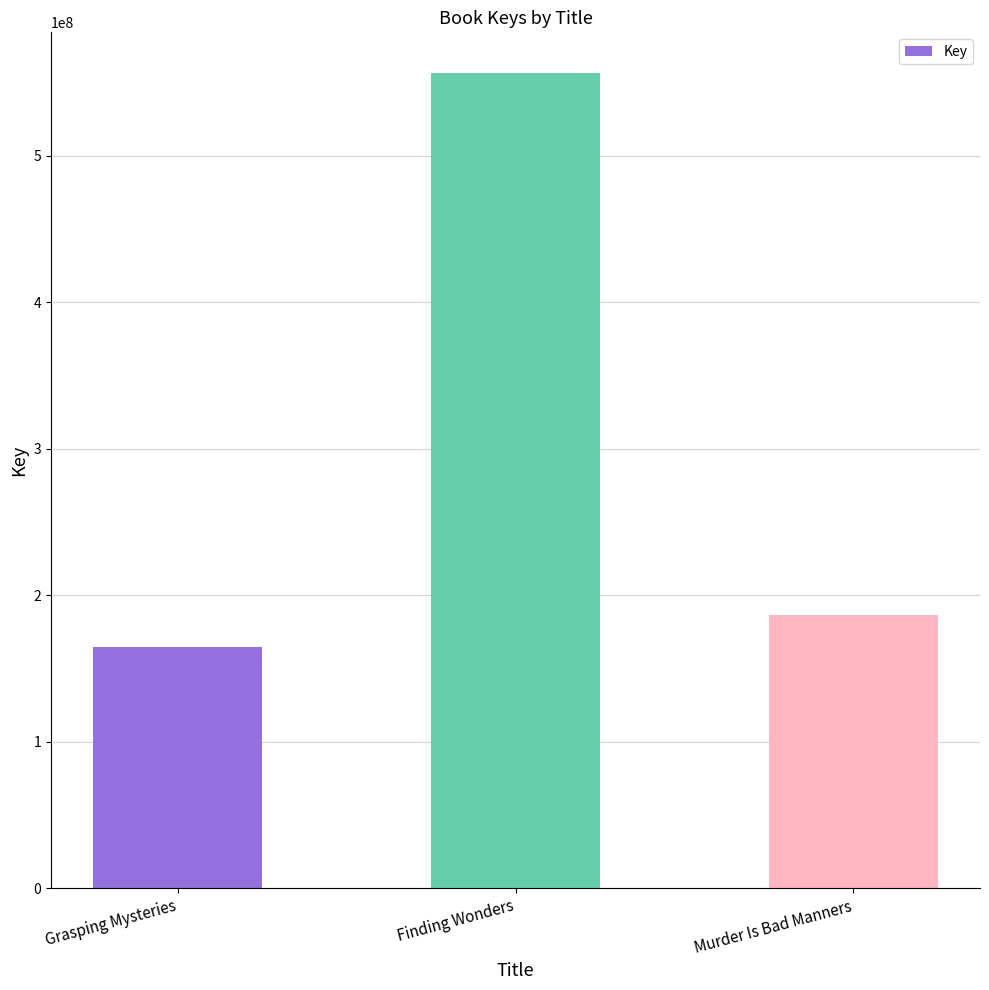

What is the ratio of the value at Grasping Mysteries to the value at Murder Is Bad Manners?

0.9